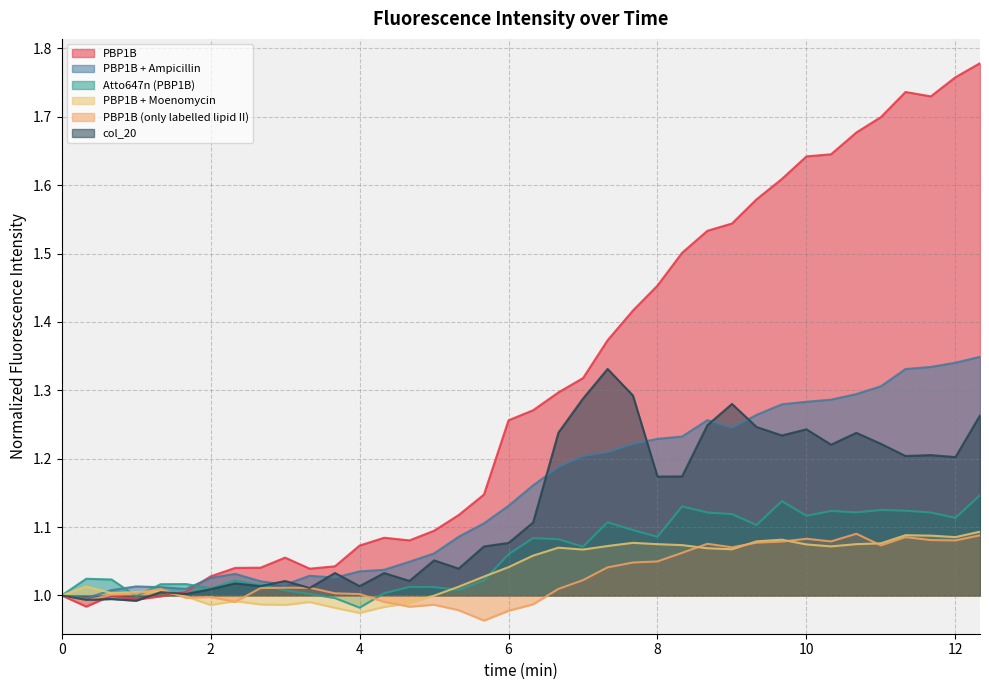

At which label does PBP1B + Moenomycin reach its peak?

12.33